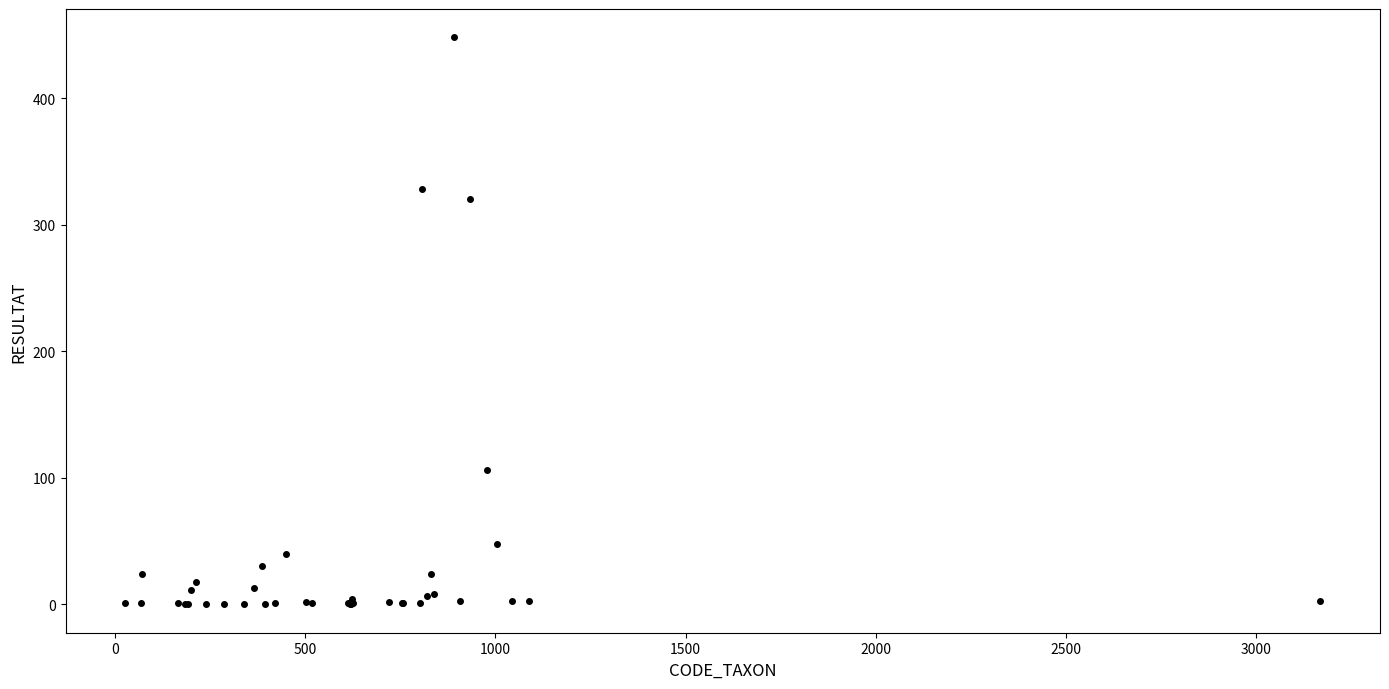

What Y value in the scatter plot is closest to 224?

320